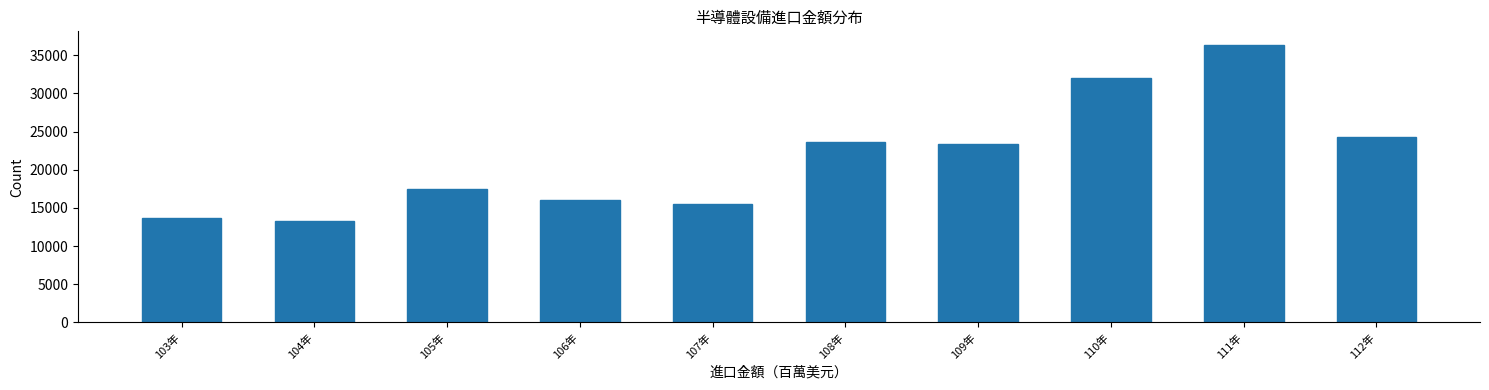

Reading left to right, extract all data points from this chart.

13742.1	13296.8	17520.2	16015.9	15491.2	23637.5	23318.9	32078.3	36322.1	24253.7